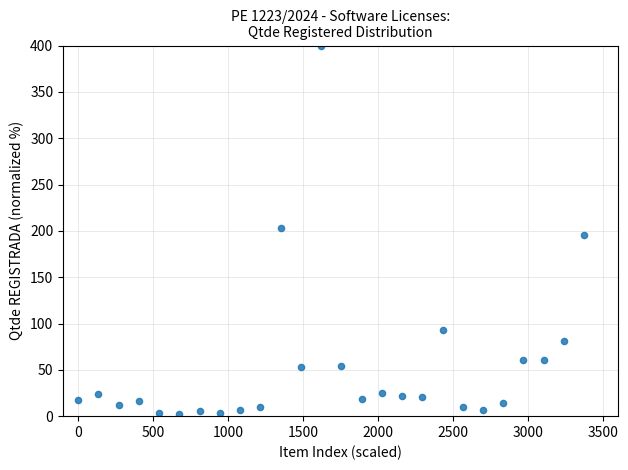

What is the range of Y values (max minus min)?

397.8